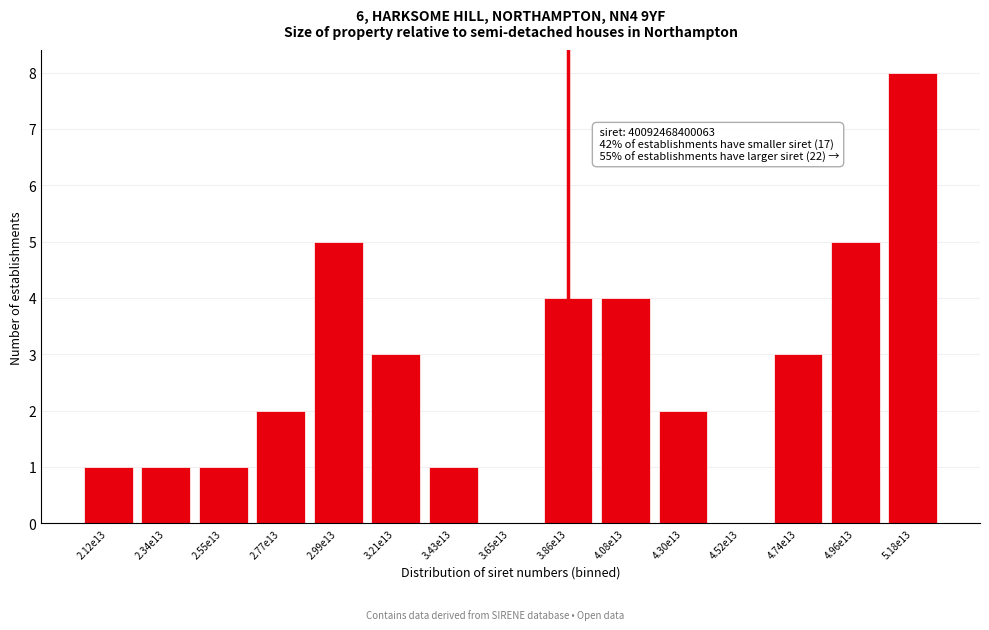

Reading left to right, what are all the values shown in this chart?

2.12e13=1	2.34e13=1	2.55e13=1	2.77e13=2	2.99e13=5	3.21e13=3	3.43e13=1	3.65e13=0	3.86e13=4	4.08e13=4	4.30e13=2	4.52e13=0	4.74e13=3	4.96e13=5	5.18e13=8